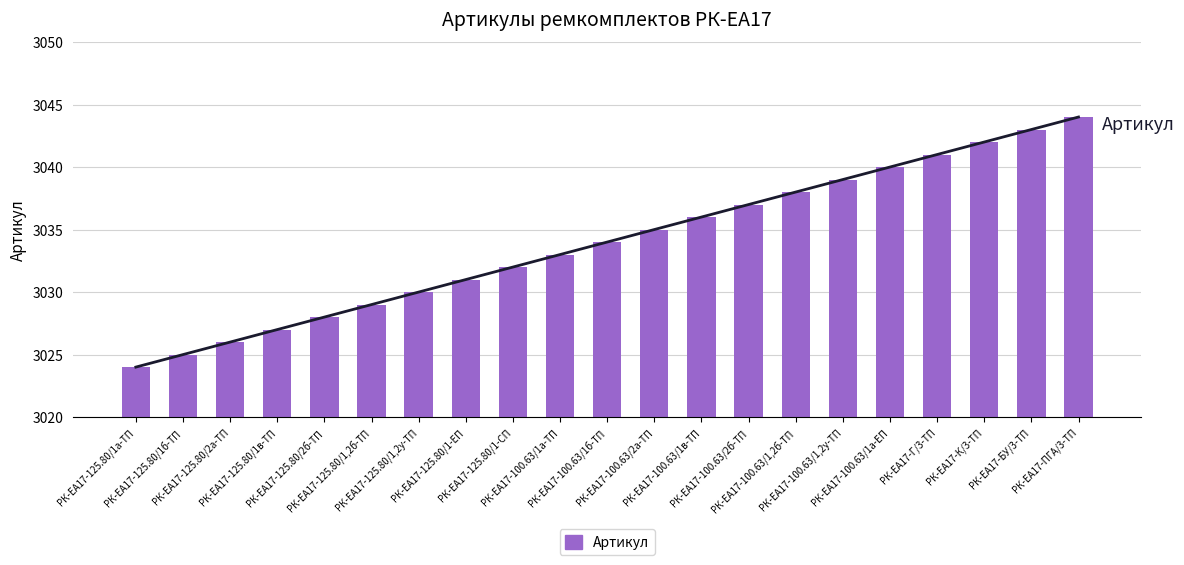

Is the value of Артикул (линия) at РК-ЕА17-125.80/2а-ТП greater than the value of Артикул at РК-ЕА17-125.80/1а-ТП?

Yes